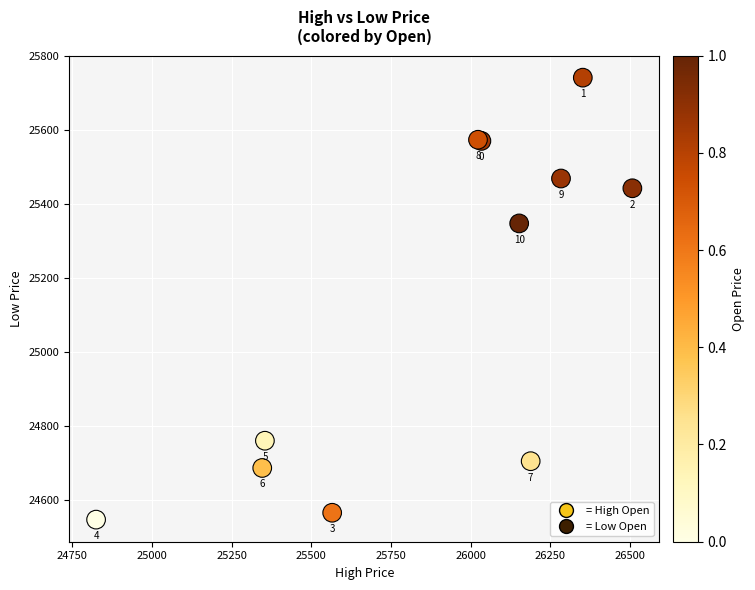

What Y value in the scatter plot is closest to 25144?

25347.8